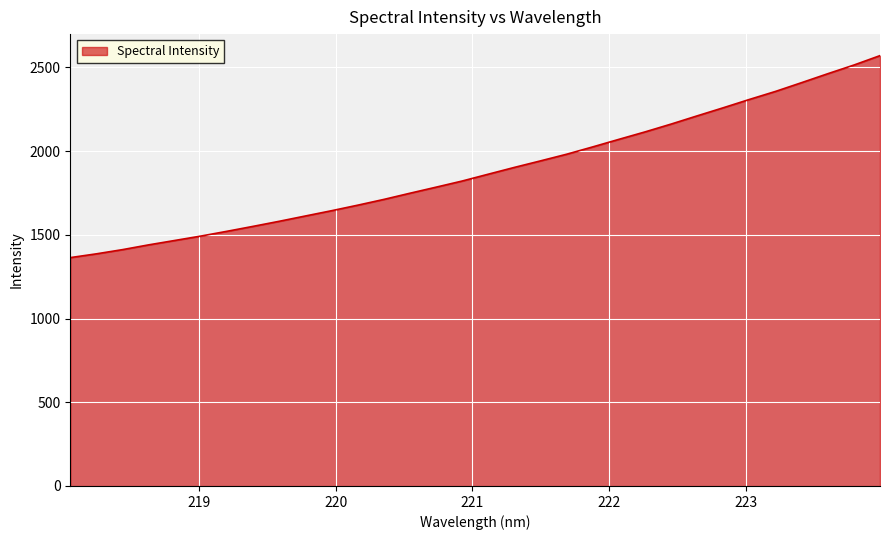

What is the difference between the maximum and minimum values?

1206.7